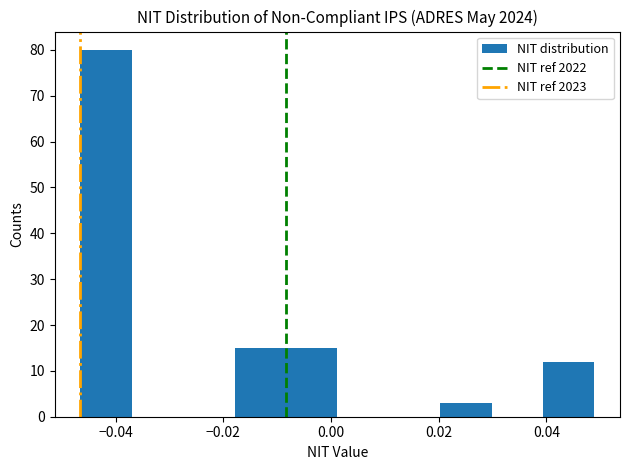

Reading left to right, transcribe this chart: for each bar, give the range it covers on the x-axis and its height. Neither the bar edges nor the heights are printed on the chart, so give them approximately, as read against the axes.

-0.046 to -0.036: 80
-0.036 to -0.028: 0
-0.028 to -0.018: 0
-0.018 to -0.008: 15
-0.008 to 0.002: 15
0.002 to 0.010: 0
0.010 to 0.020: 0
0.020 to 0.030: 3
0.030 to 0.040: 0
0.040 to 0.048: 12